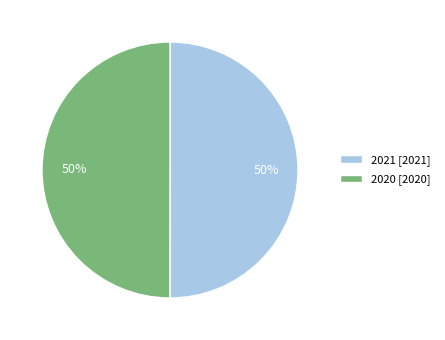

How many segments does this pie chart have?

2